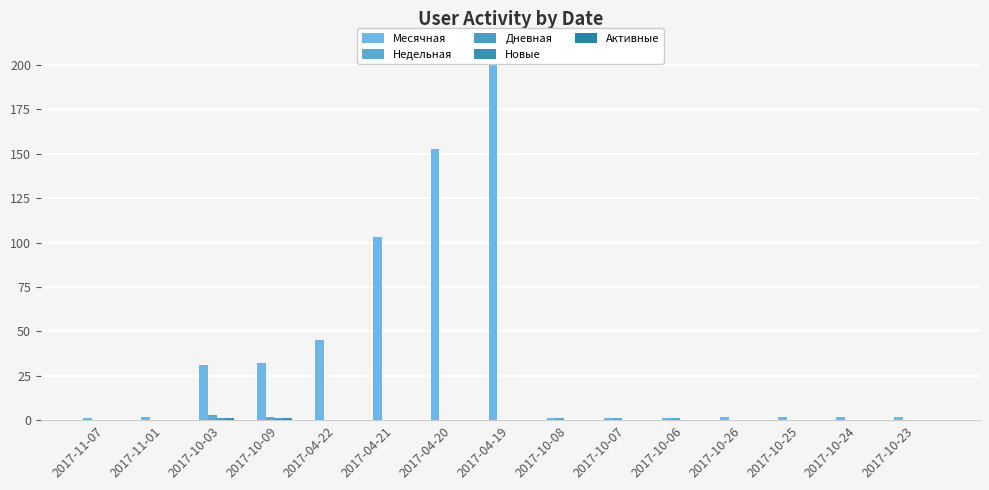

At 2017-10-23, list the series in order from largest to smallest.

Месячная, Недельная, Дневная, Новые, Активные